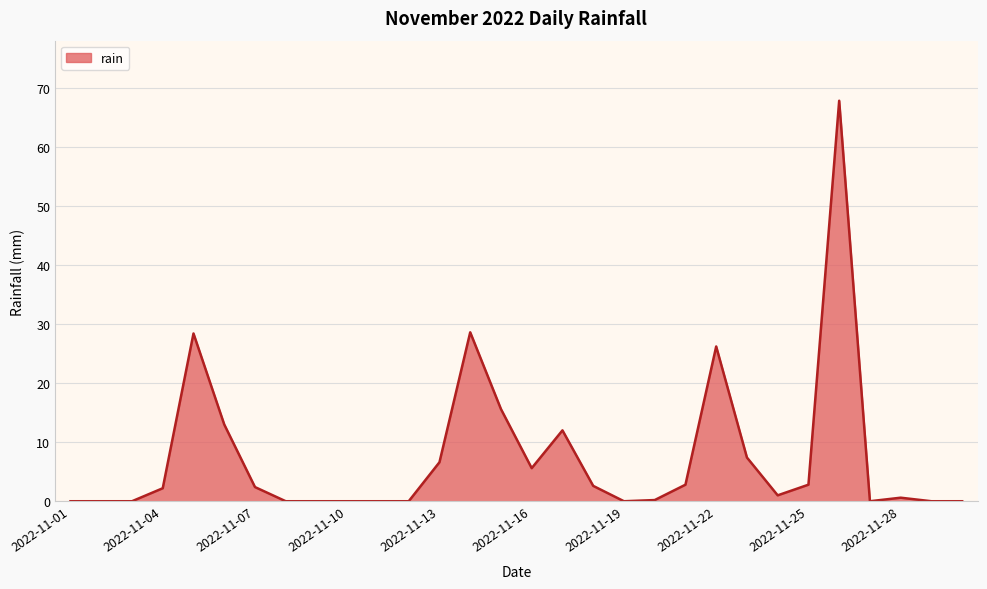

What is the difference between the maximum and minimum values?

67.8